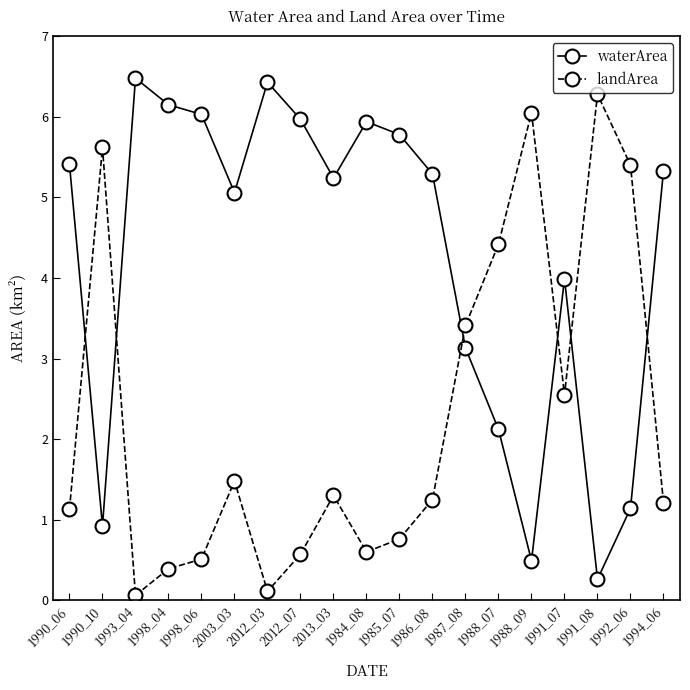

What position from the right is 1992_06?

2